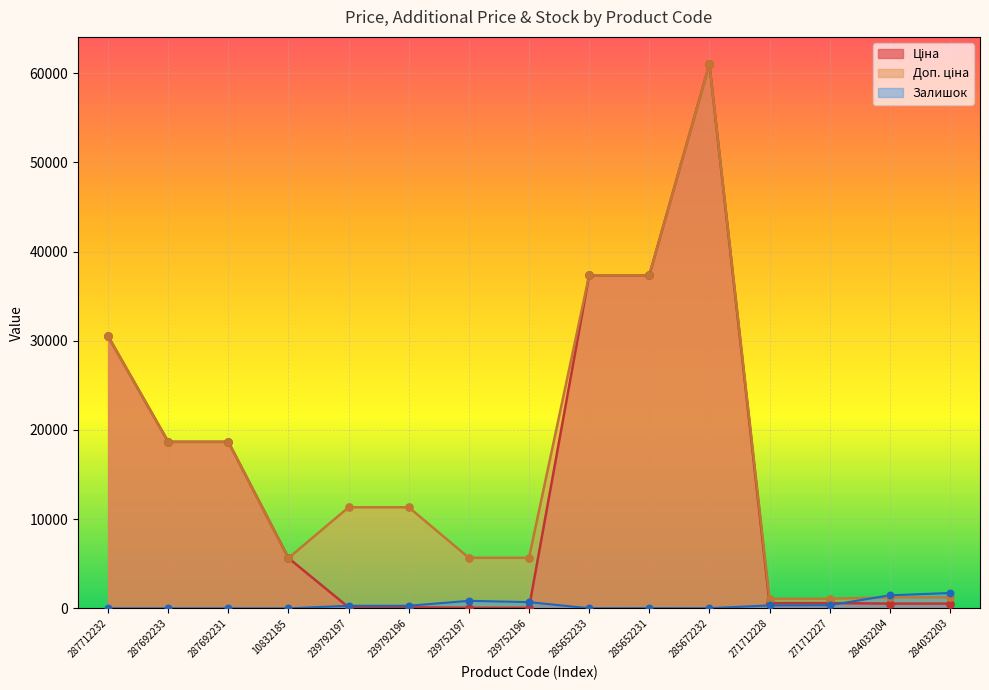

Which series has the widest spread of Y values?

Ціна